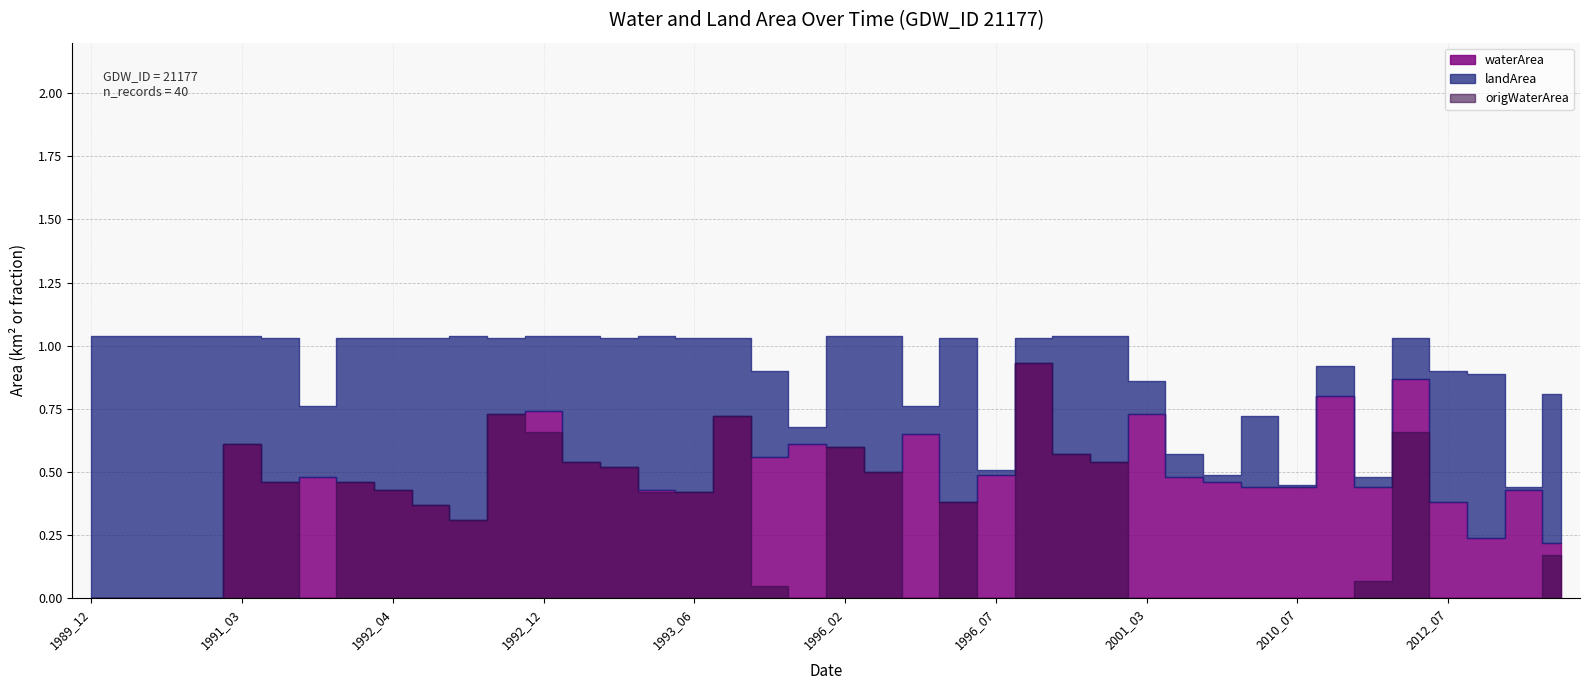

Rank the series at 1996_03 from highest to lowest value.

landArea, waterArea, origWaterArea